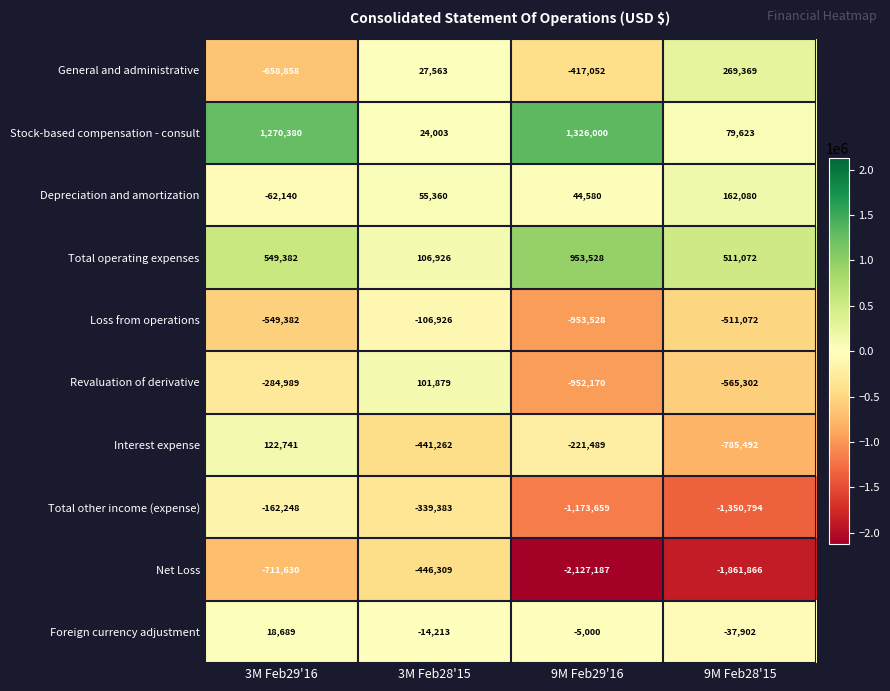

What is the total value across all series at 3M Feb29'16?

-468055